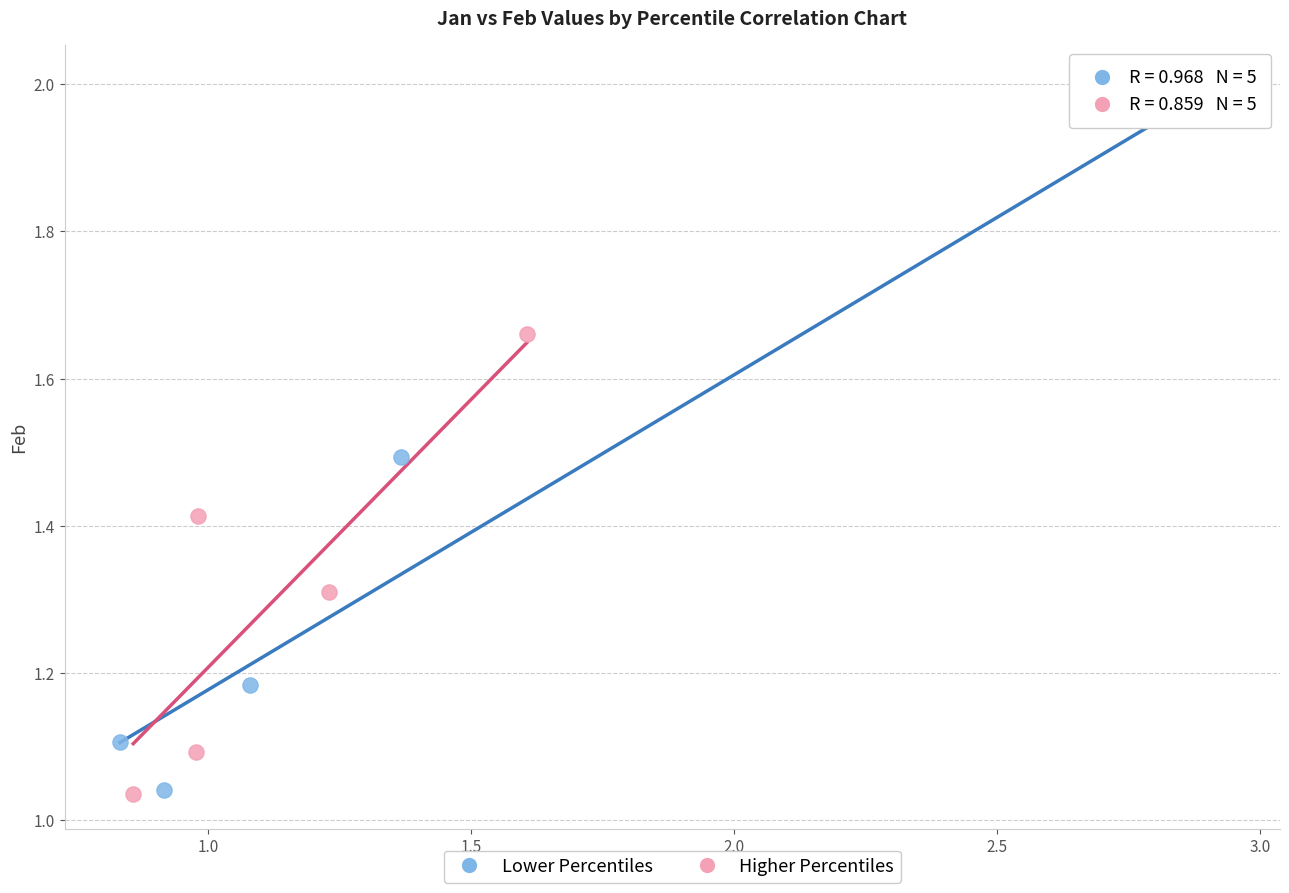

Which series has the largest Y range (max minus min)?

Lower Percentiles